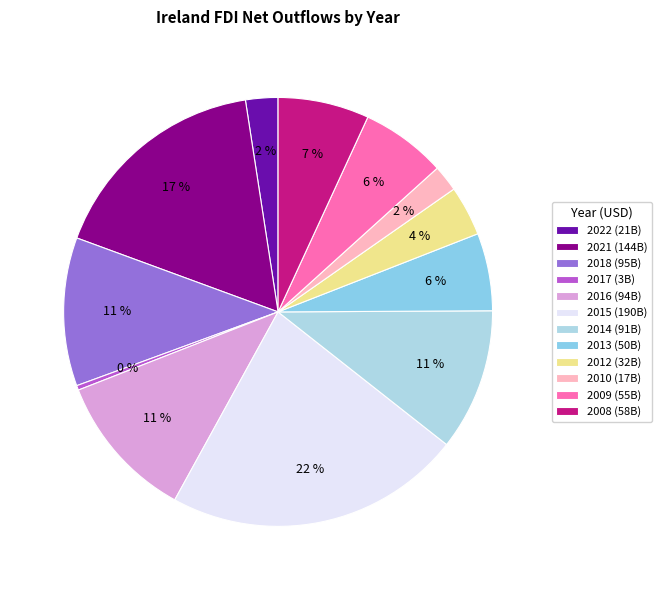

Is there any slice that represents more than half of the pie?

No